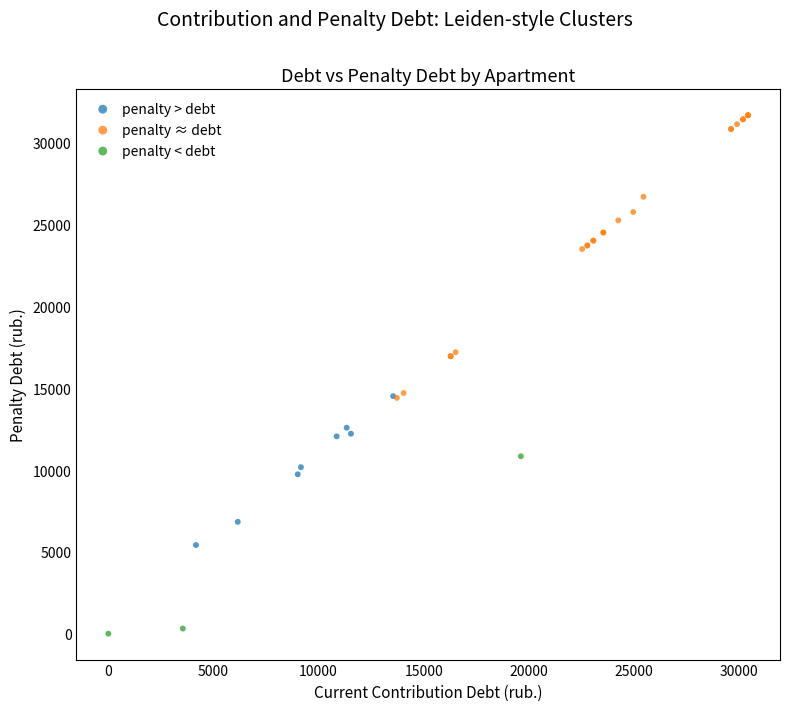

Which series reaches the minimum Y coordinate?

penalty < debt